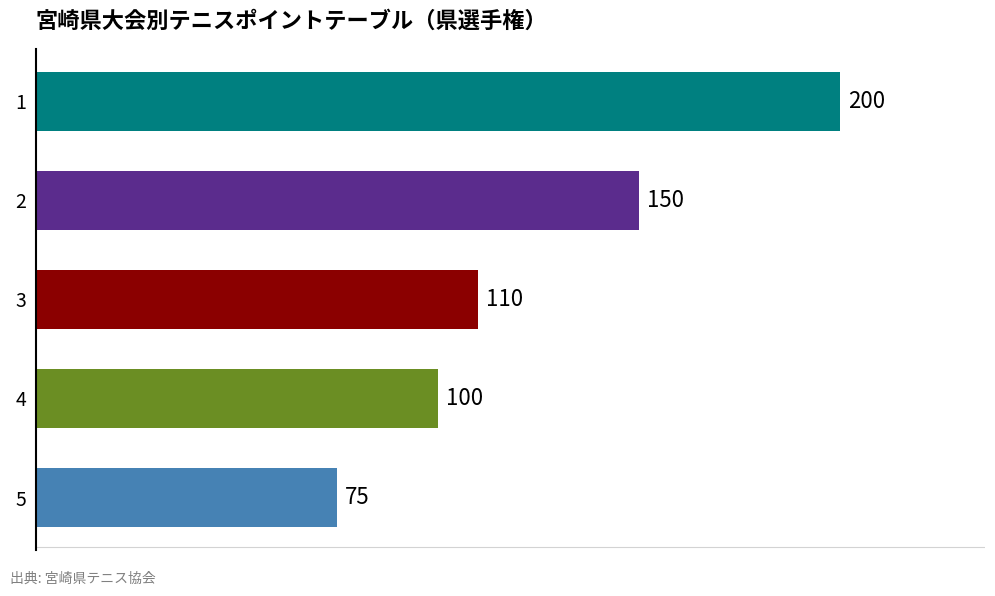

The chart shows a value of 29 at 3. True or false?

False